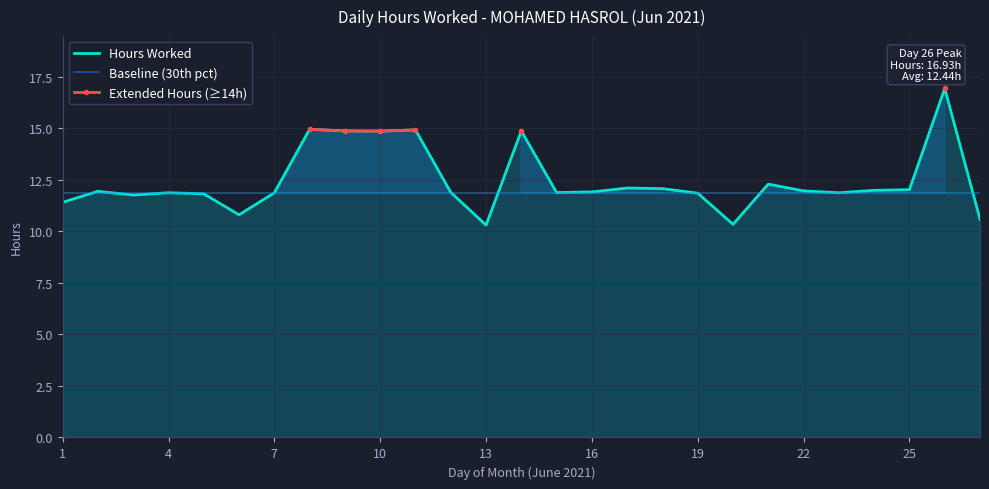

In Extended Hours (≥14h), how many points are lower than both neighbors (excluding endpoints)?

1